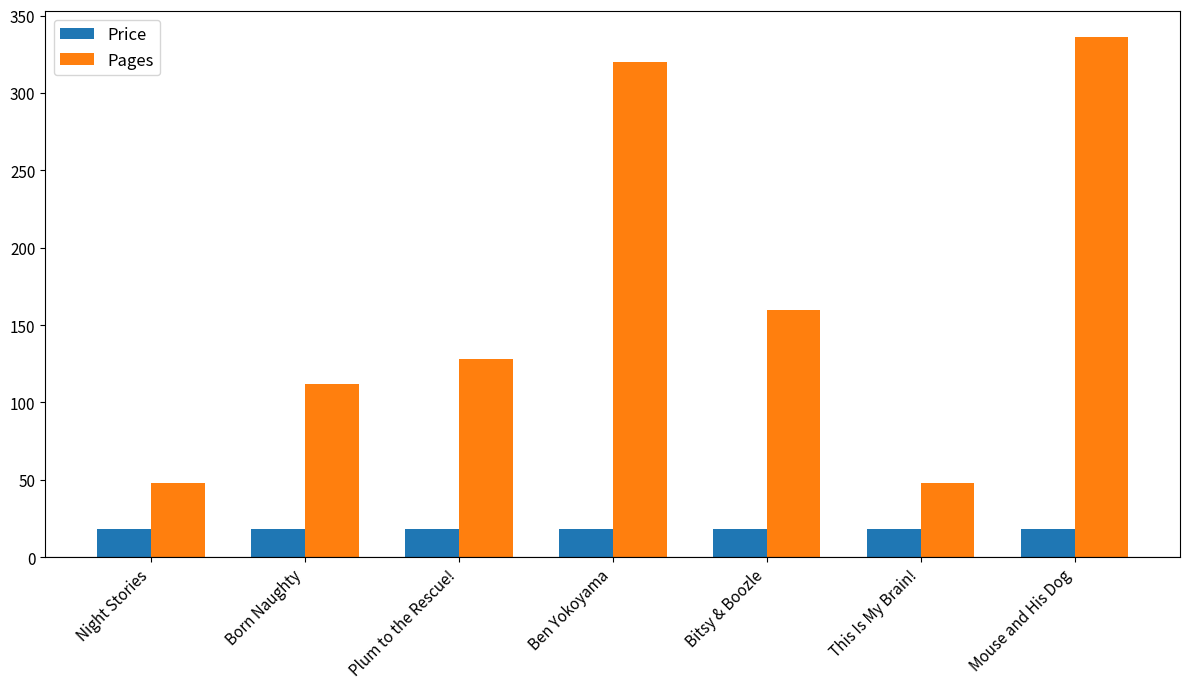

What is the approximate value of Price at Plum to the Rescue!?

18.5